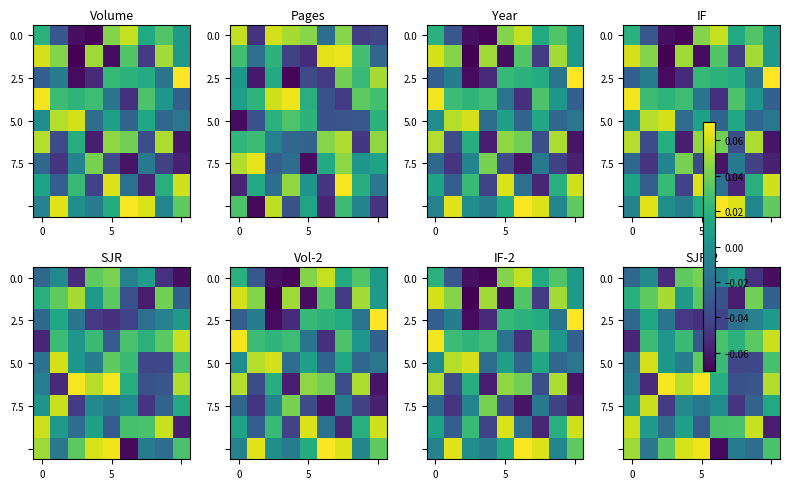

At which category is the sum across all series the highest?

3